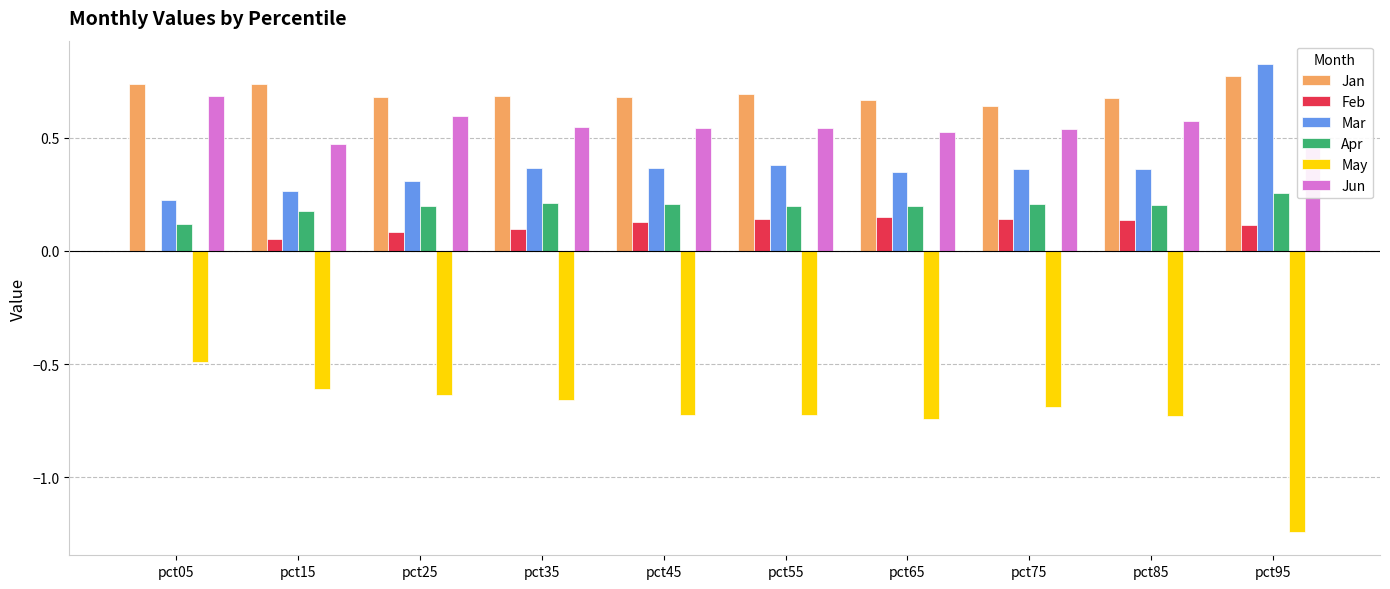

The value of Feb at pct95 is 0.1. True or false?

True